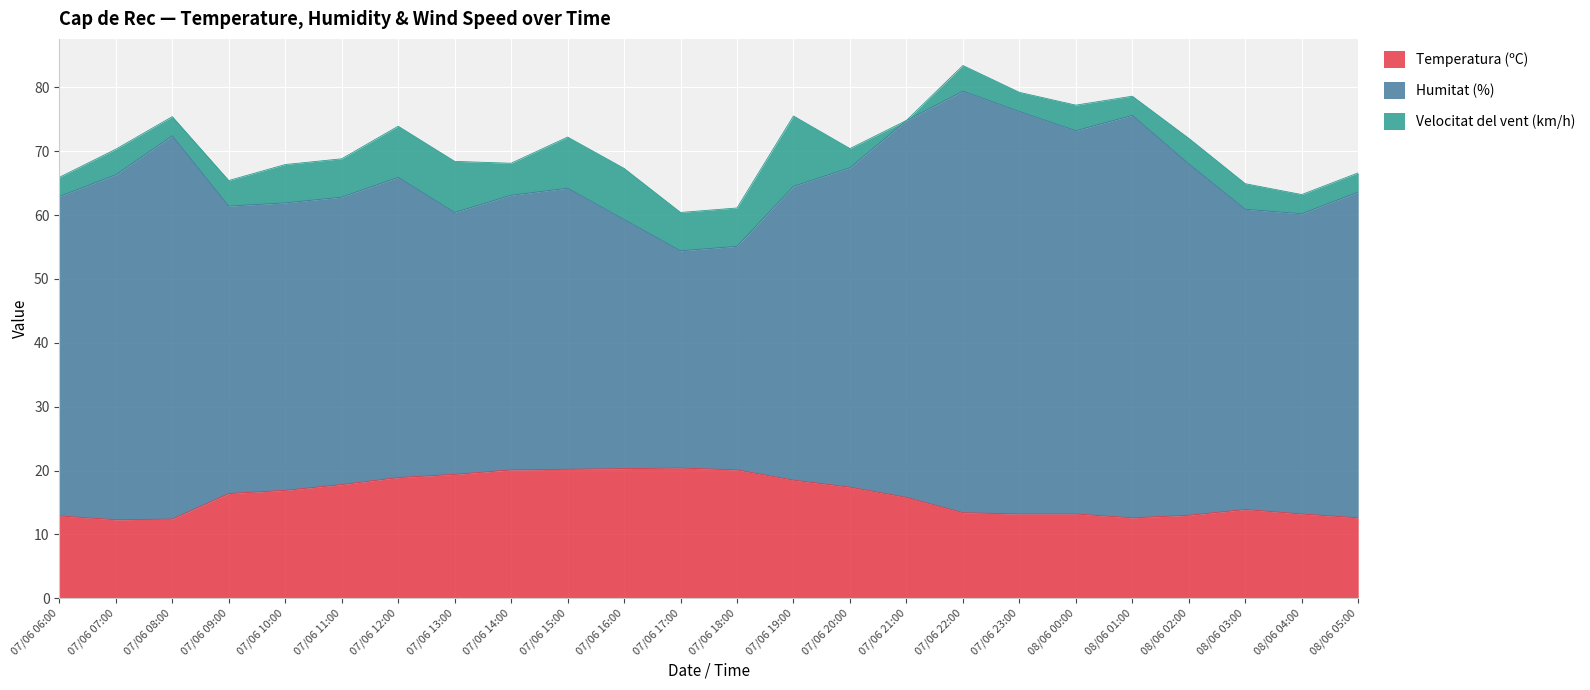

At which category is the sum across all series the highest?

07/06 22:00